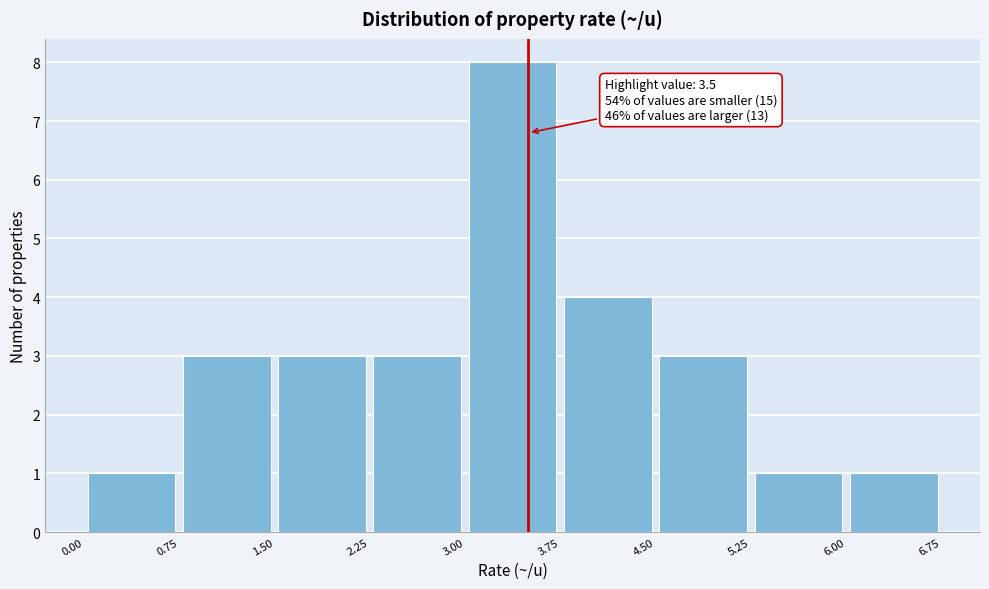

Which range on the x-axis has the tallest bar?

3.00 to 3.75